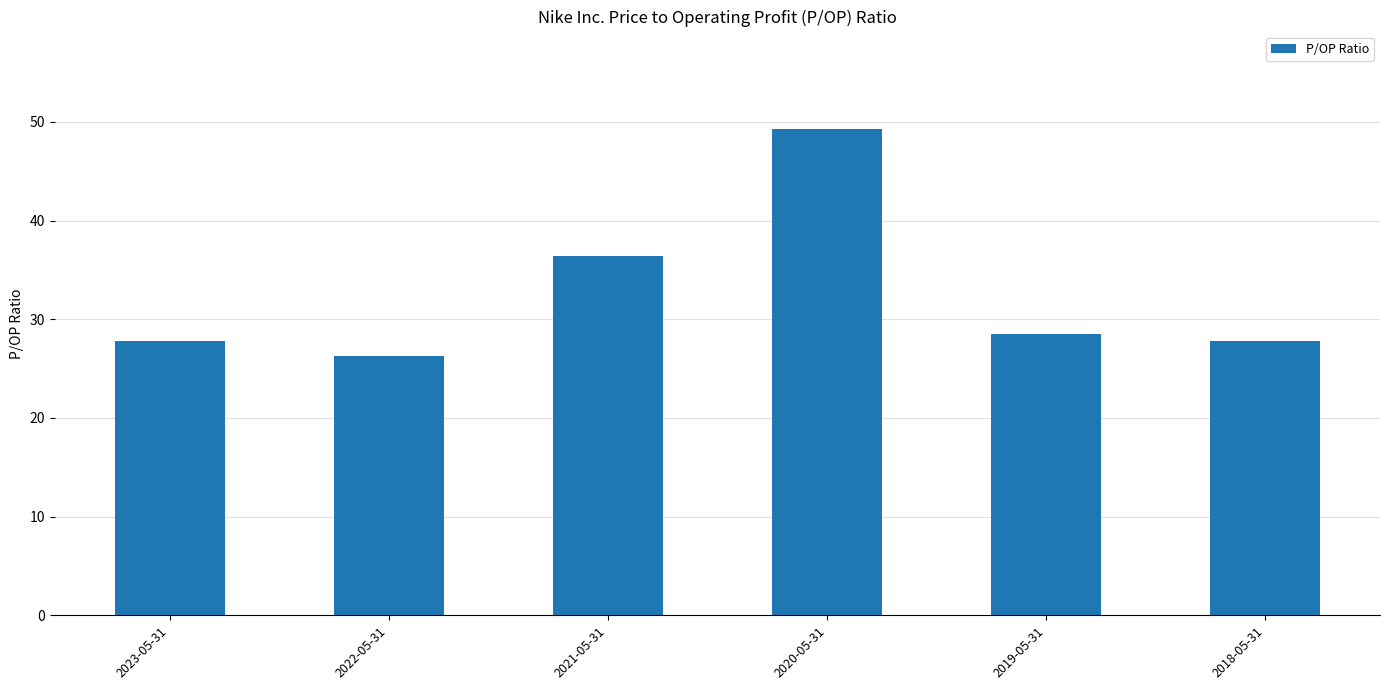

What is the approximate value at 2018-05-31?

27.8